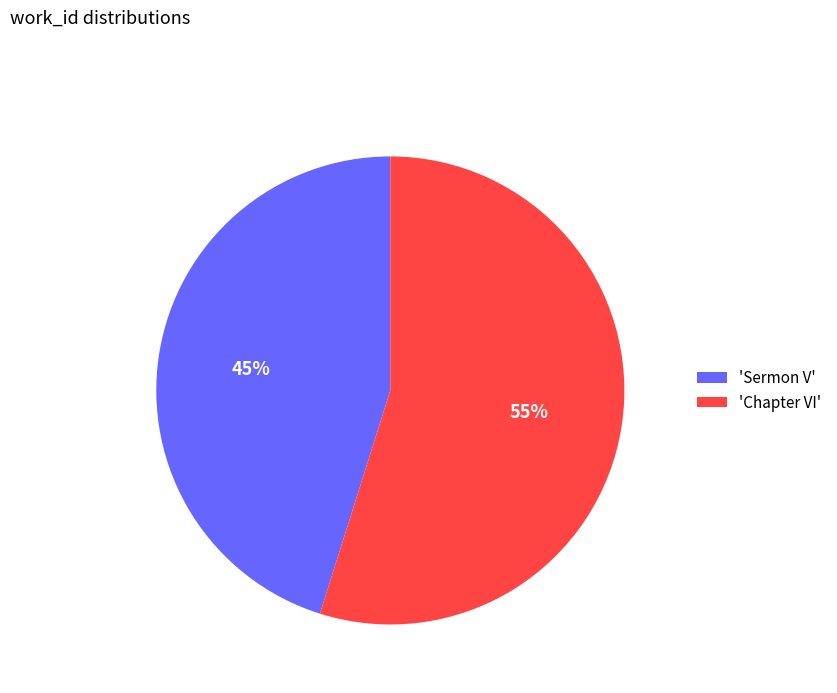

How many slices are in this pie chart?

2